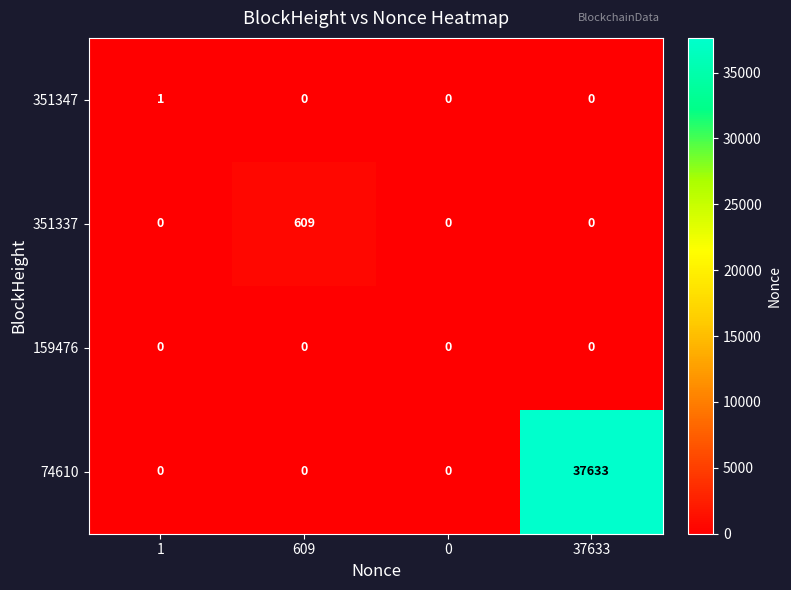

Rank the series by their maximum value, from lowest to highest.

159476, 351347, 351337, 74610